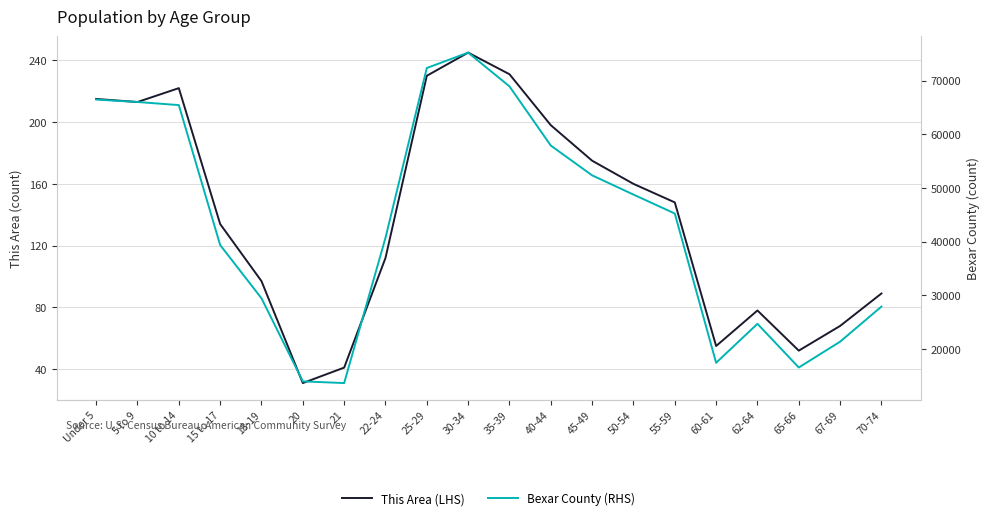

How many values in the This Area (LHS) series are below 148?

10